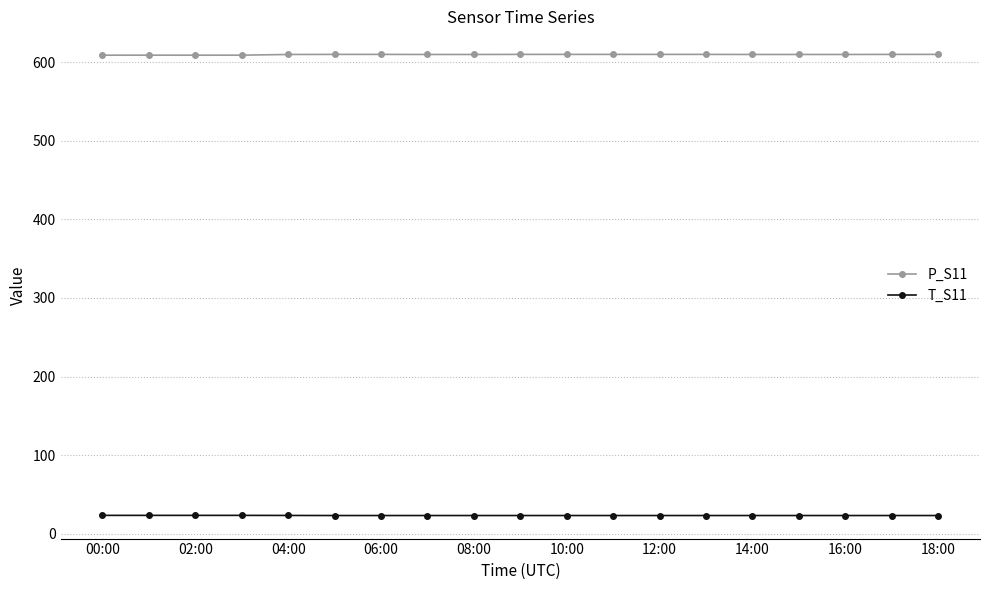

Which series has the largest total across all categories?

P_S11